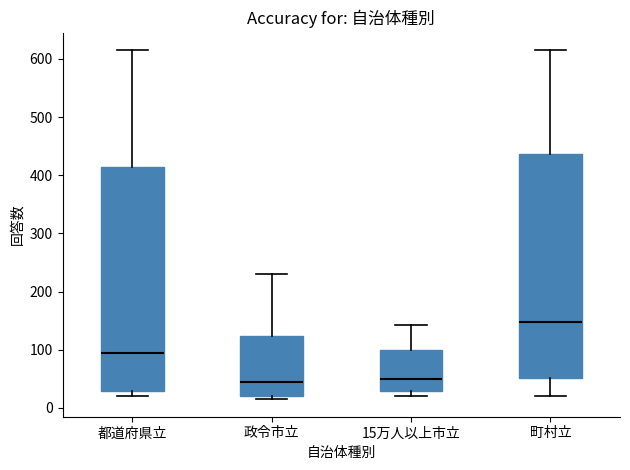

Reading left to right, transcribe this box plot: for each box, give where its median line is, the range the box spans, and where its two whiskers end, as read against the y-axis. The values are not printed on the chart, so give them approximately, as read against the axis.

都道府県立: median 90, box 30 to 410, whiskers 20 to 620
政令市立: median 40, box 20 to 120, whiskers 20 (just below the box's lower edge) to 230
15万人以上市立: median 50, box 30 to 100, whiskers 20 to 140
町村立: median 150, box 50 to 440, whiskers 20 to 620